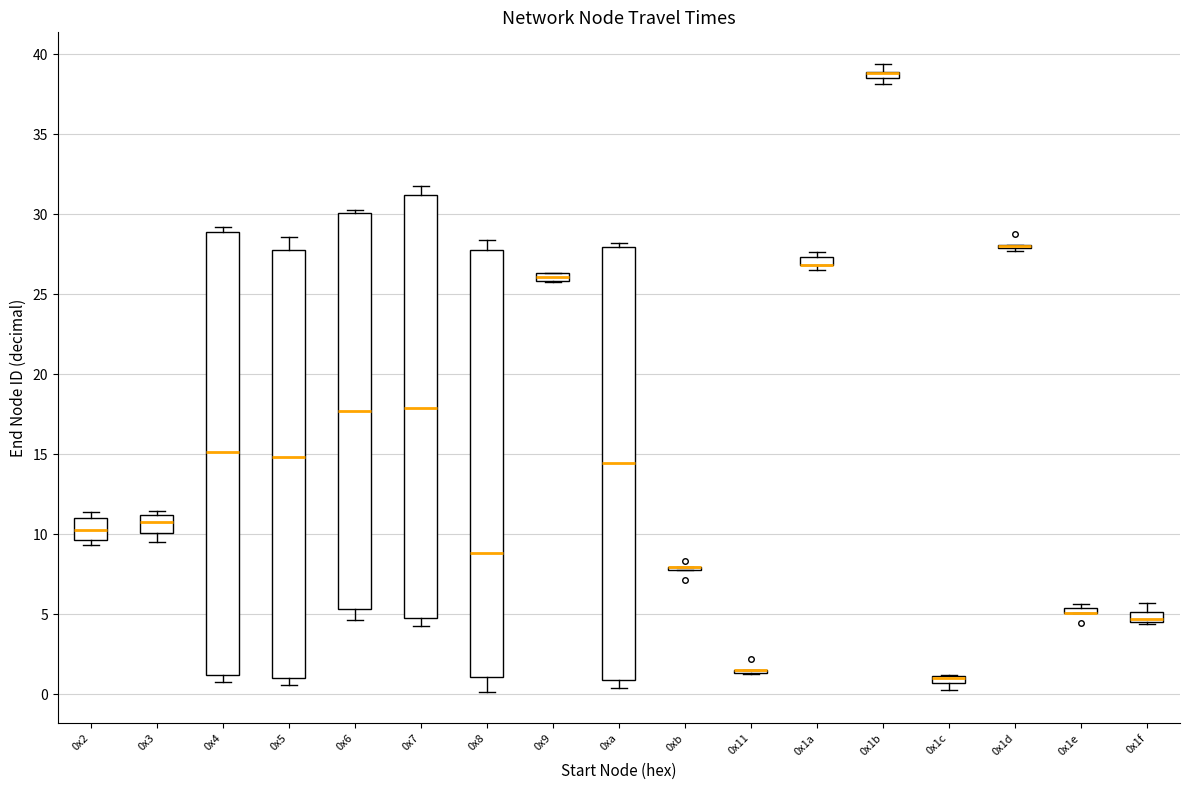

Where is the upper edge of the box for 0x1e on the y-axis? The values are not printed on the chart, so give them approximately, as read against the axis.

5.5